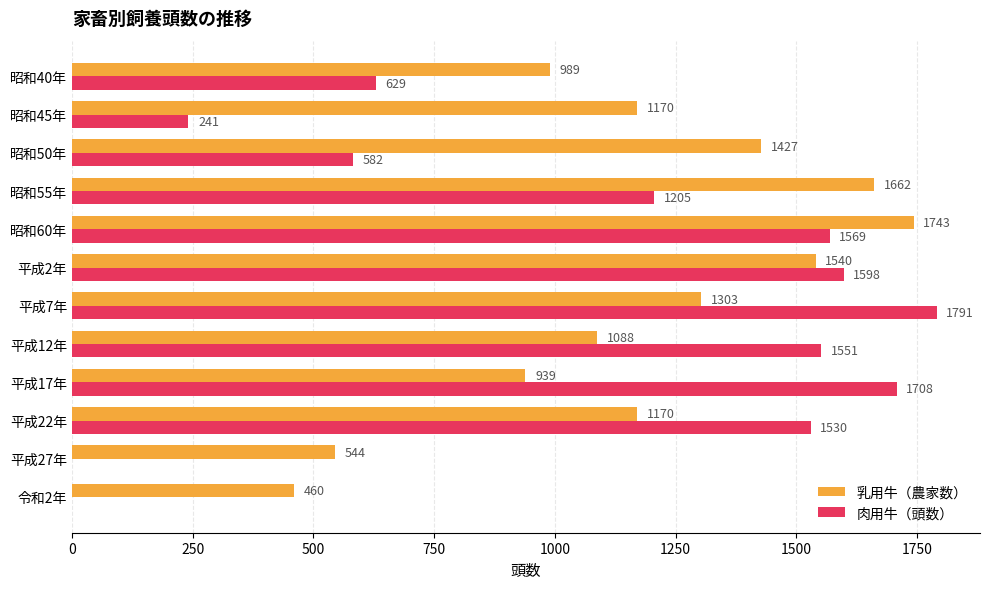

What is the greatest value displayed?

1791